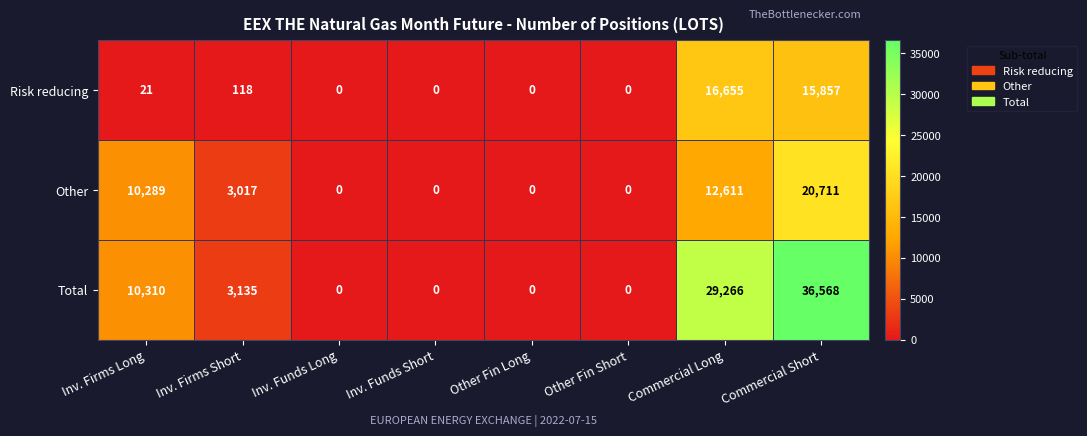

What is the difference between the Total values at Inv. Firms Short and Inv. Firms Long?

7175